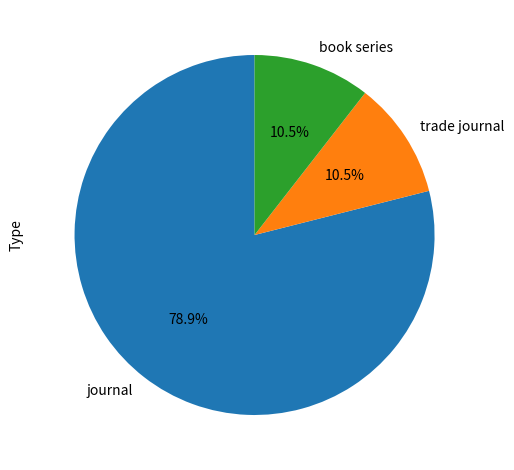

To the nearest percent, what is the difference between the journal and book series slice percentages?

68%